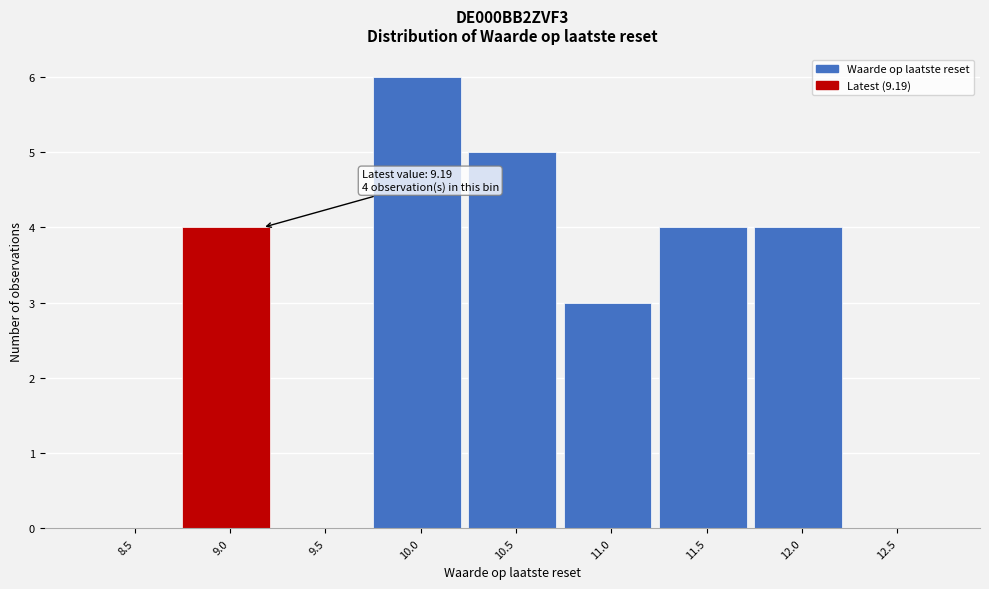

Reading left to right, transcribe all the data shown in this chart.

8.5=0	9.0=4	9.5=0	10.0=6	10.5=5	11.0=3	11.5=4	12.0=4	12.5=0